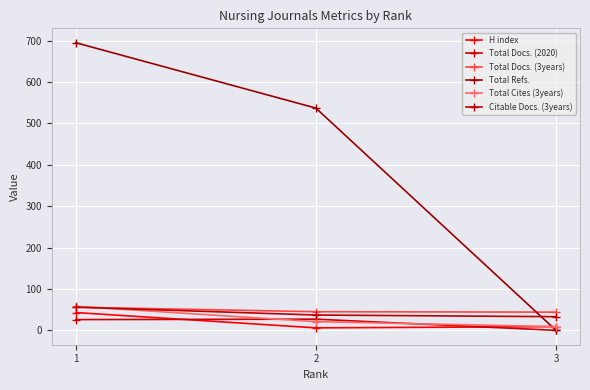

At 1, list the series in order from smallest to largest.

Total Docs. (2020), H index, Total Docs. (3years), Citable Docs. (3years), Total Cites (3years), Total Refs.